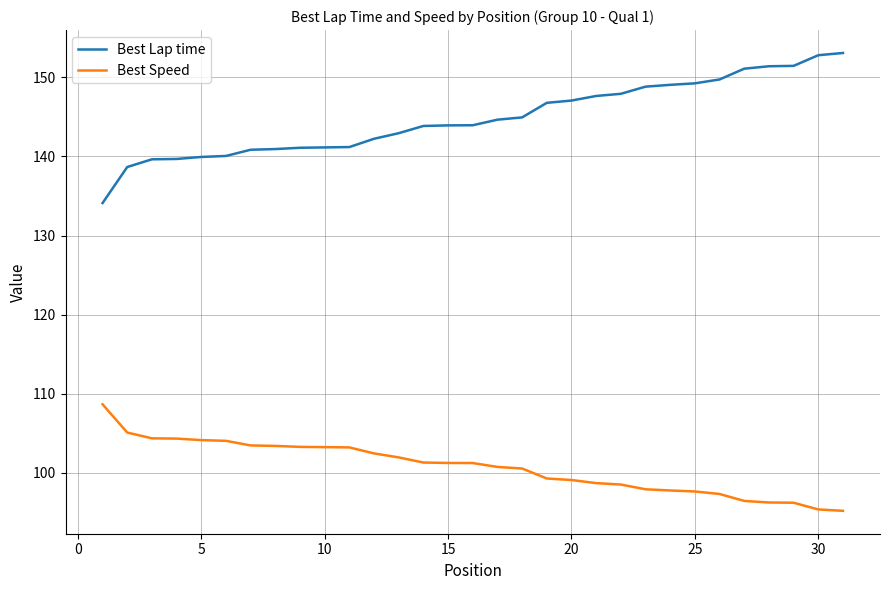

What is the difference between the maximum and minimum values in the Best Lap time series?

19.0